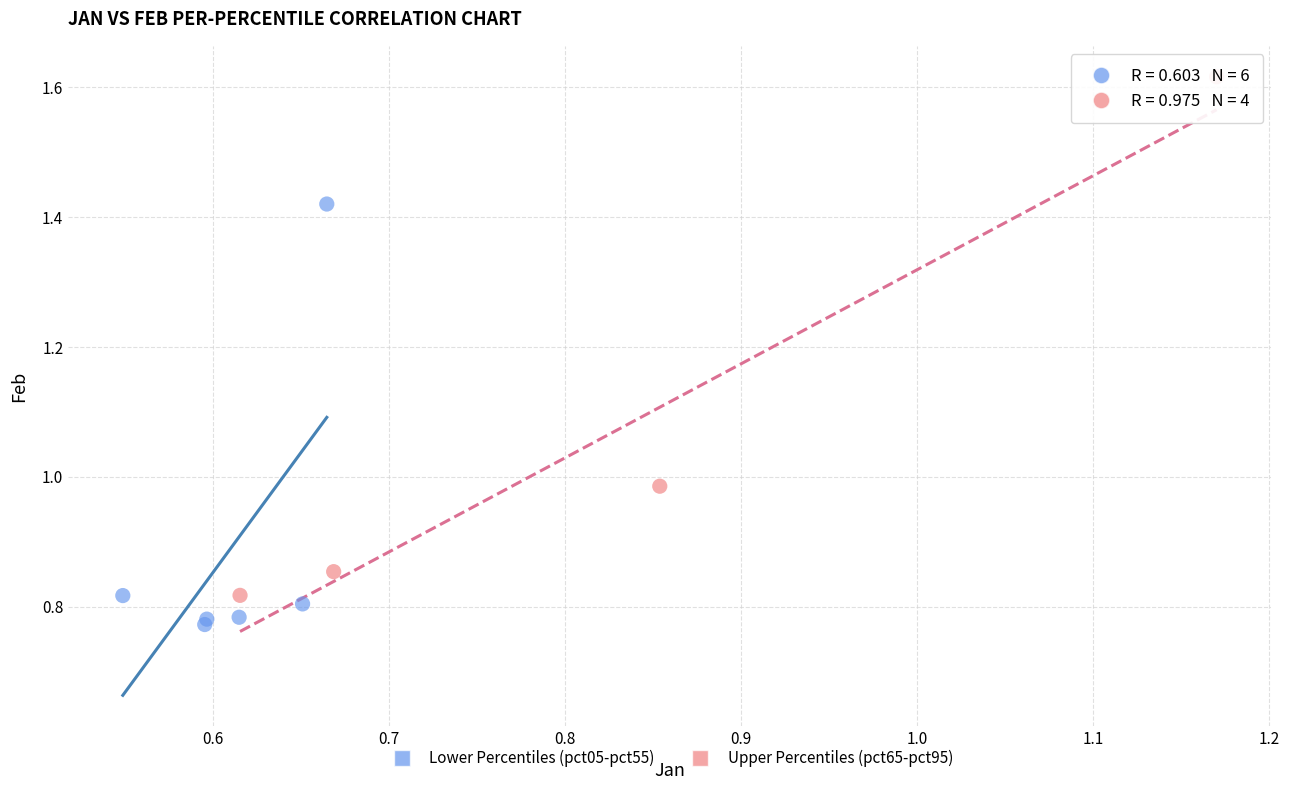

Which series reaches the minimum Y coordinate?

Lower Percentiles (pct05-pct55)